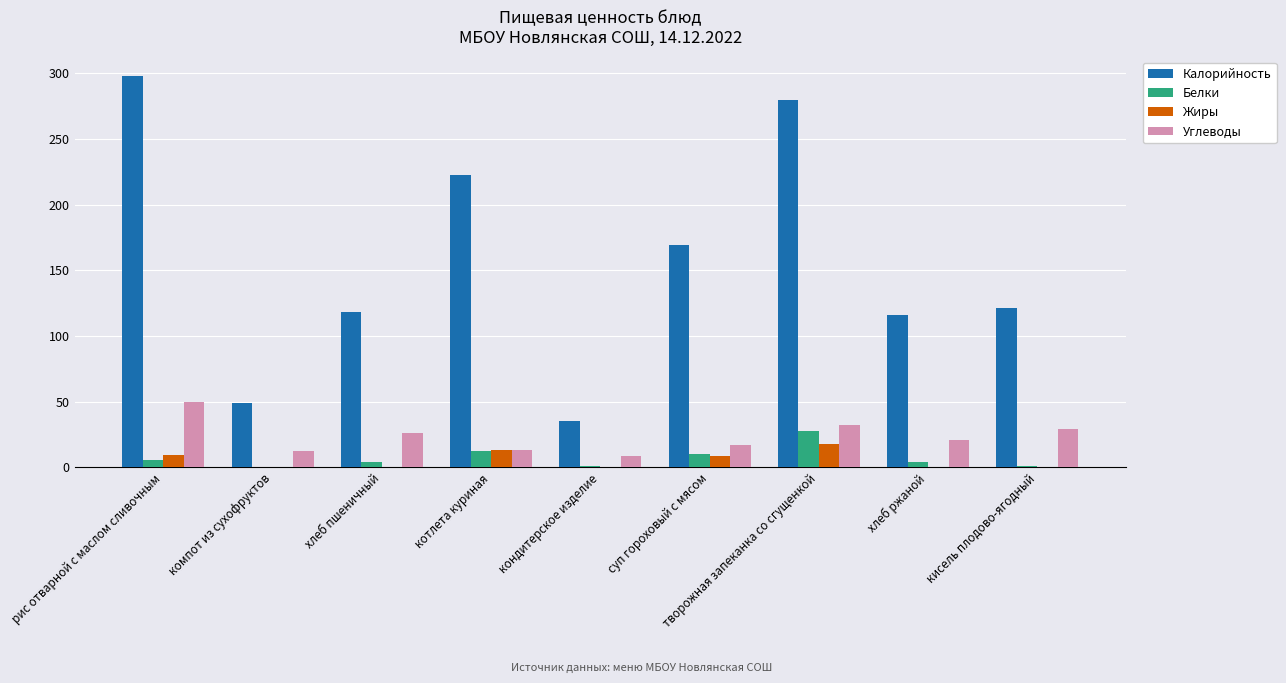

Is it true that Углеводы equals 16.8 at суп гороховый с мясом?

True